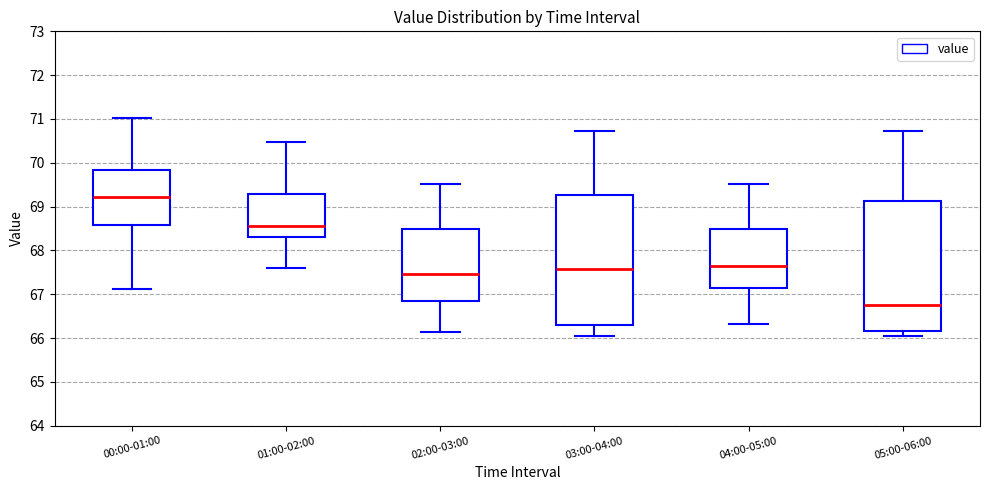

Which box has the lowest median line?

05:00-06:00